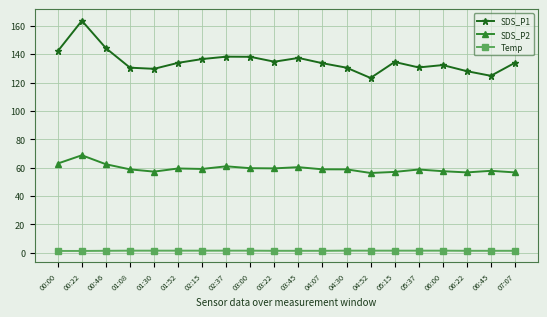

True or false: SDS_P2 has more than 0 interior local peaks.

True